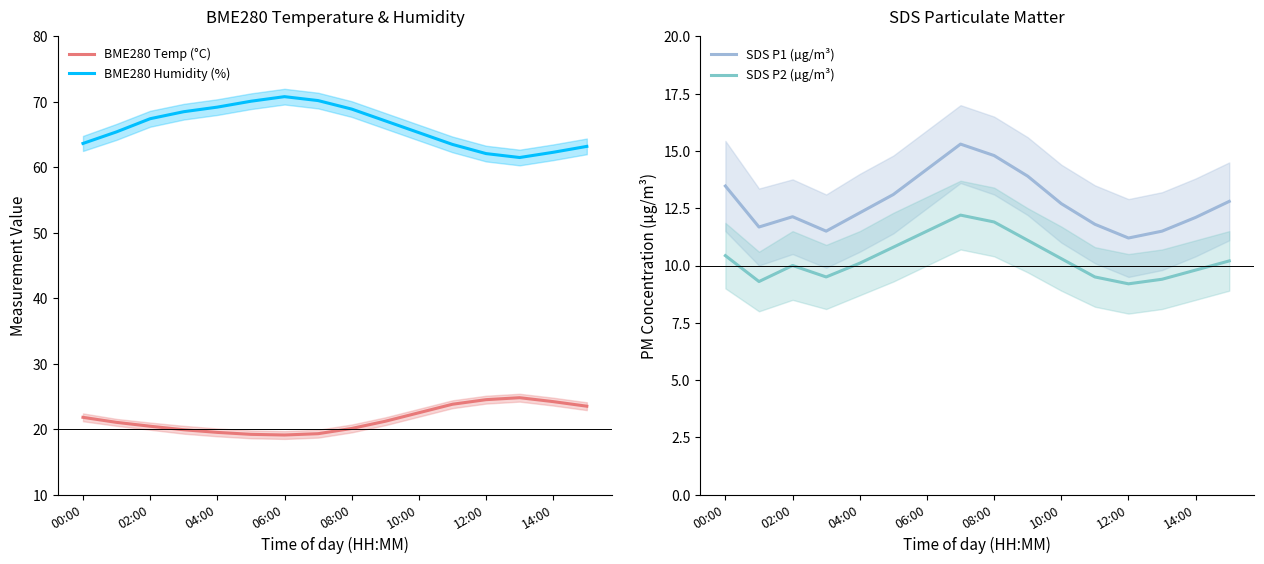

What is the sum of all BME280 Humidity (%) values?

1059.2